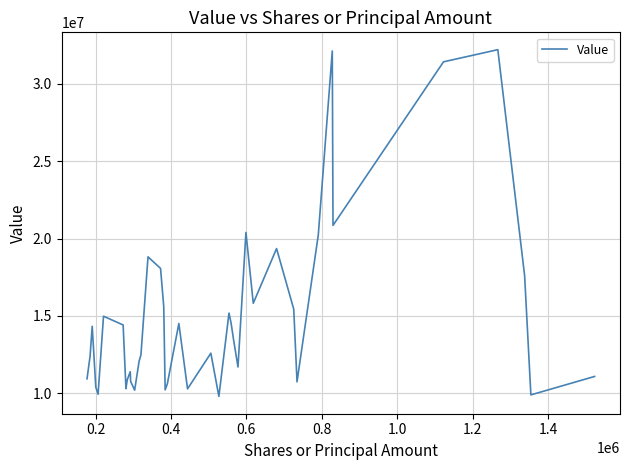

What is the difference between the maximum and minimum values?

22399000